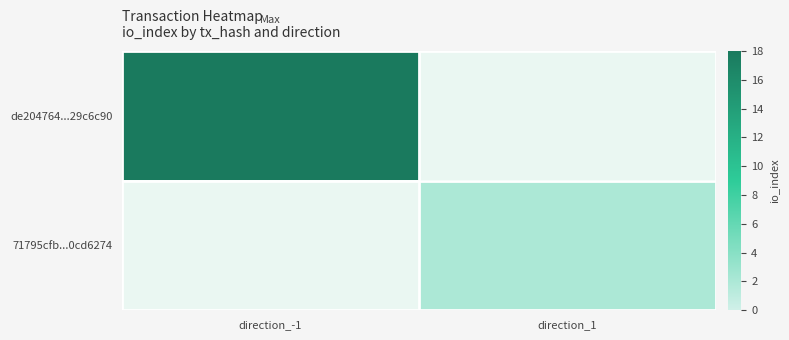

At which category is the sum across all series the highest?

direction_-1